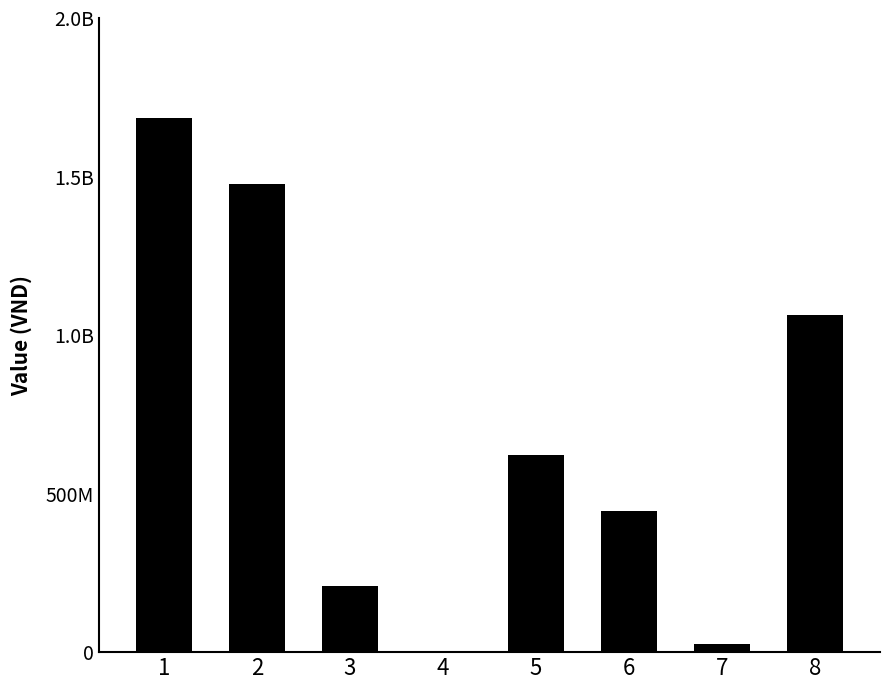

What is the value of the 8th bar from the left?

1063650174